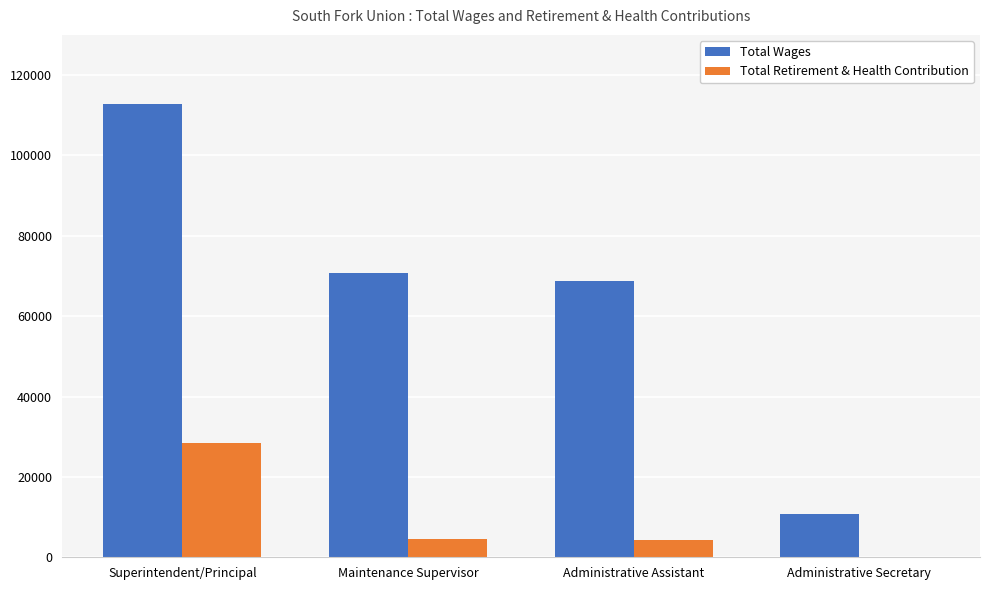

Is it true that Total Wages equals 4640 at Administrative Secretary?

False